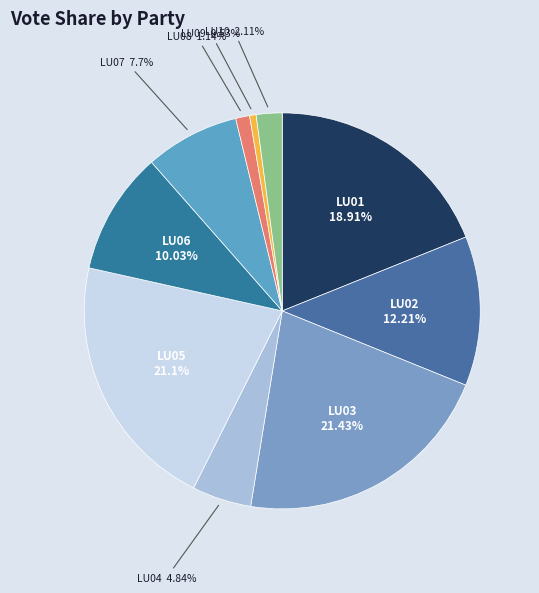

Count the number of slices in the pie.

10